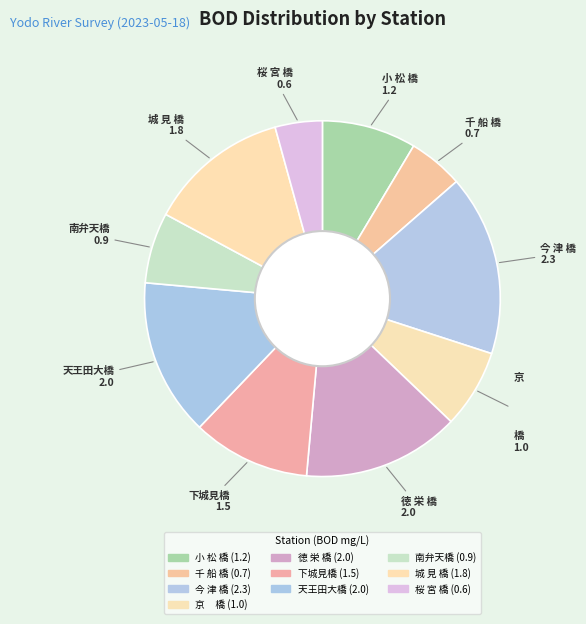

To the nearest percent, what is the difference between the largest and smallest slice percentages?

12%